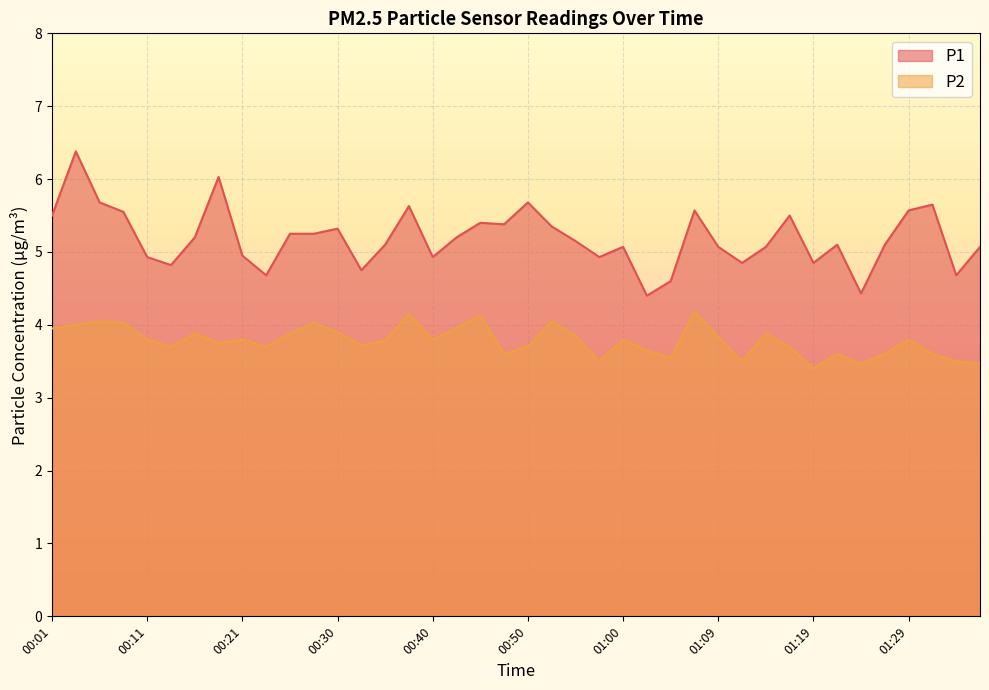

Between 00:13 and 01:14, which is larger?

01:14